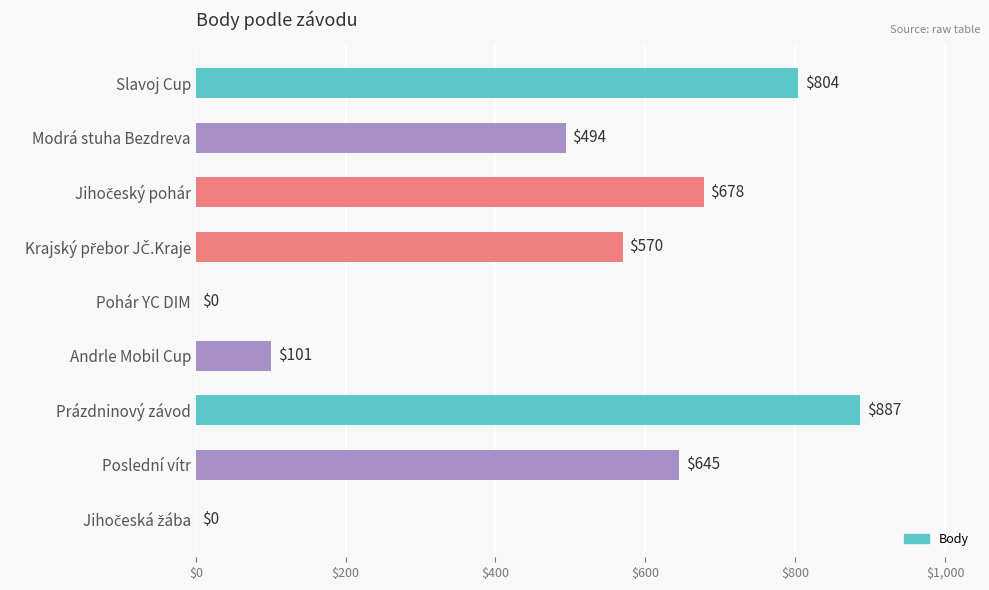

Which has a higher value, Slavoj Cup or Poslední vítr?

Slavoj Cup